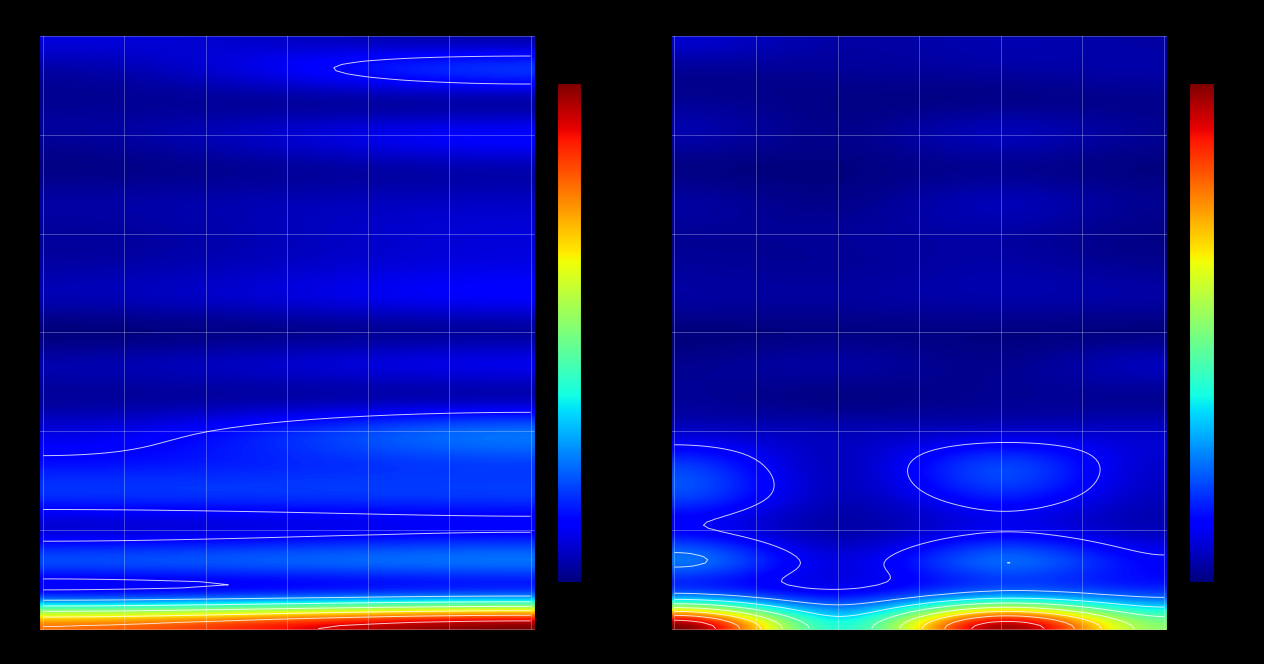

The 水俣市 series shows 21 at 西区. True or false?

False